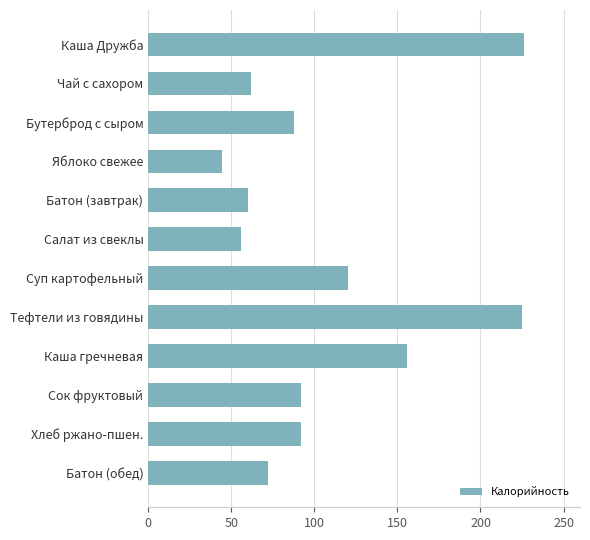

Which has a higher value, Яблоко свежее or Сок фруктовый?

Сок фруктовый